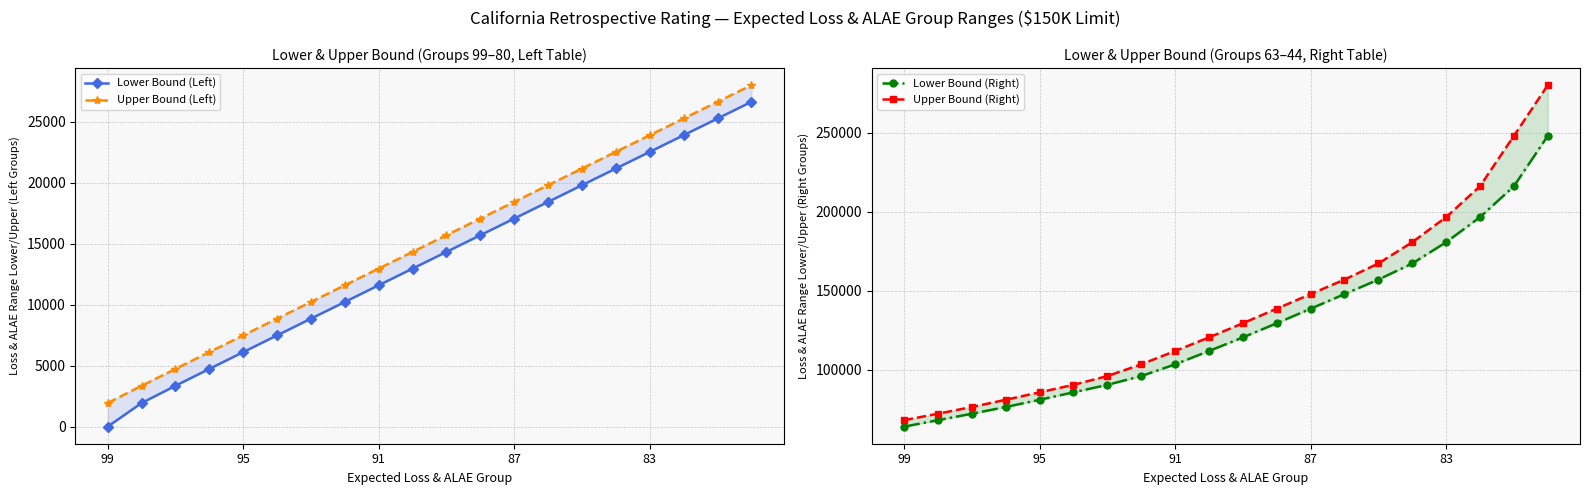

Which series has the largest total across all categories?

Upper Bound (Right)